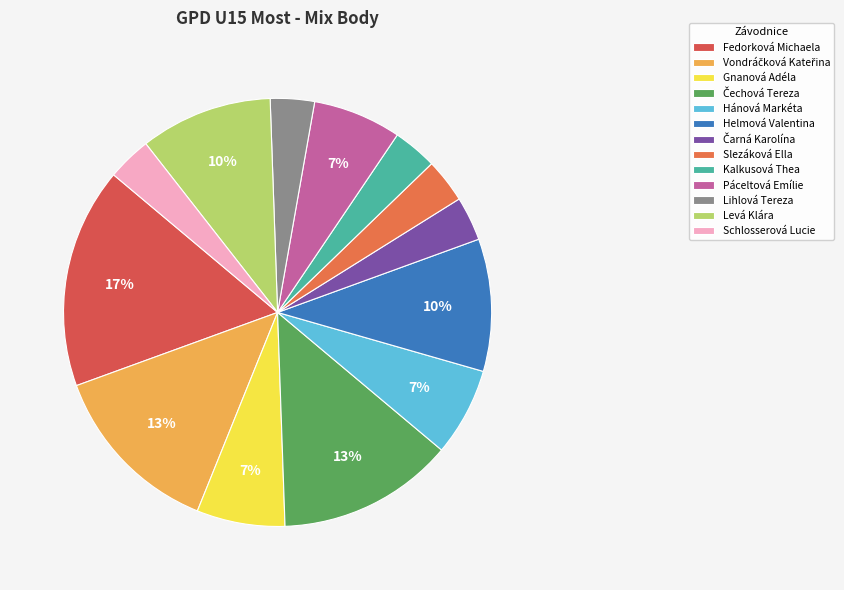

How many segments does this pie chart have?

13